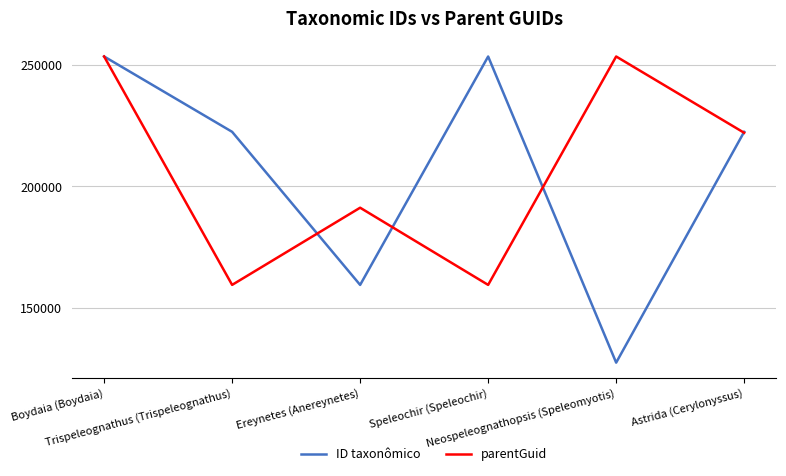

Where is the first local maximum for parentGuid?

Ereynetes (Anereynetes)